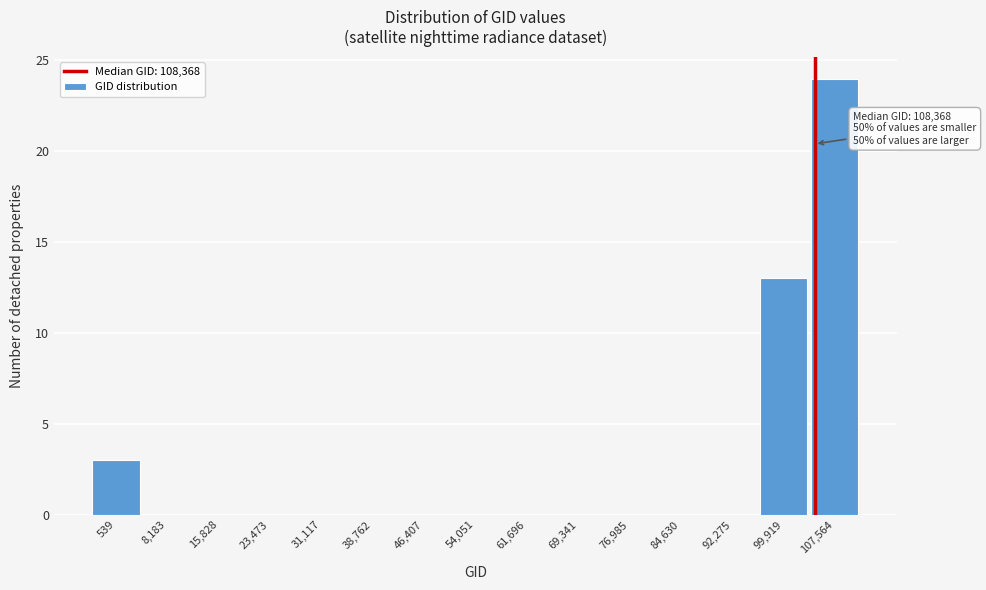

Reading left to right, what are all the values shown in this chart?

539=3	8,183=0	15,828=0	23,473=0	31,117=0	38,762=0	46,407=0	54,051=0	61,696=0	69,341=0	76,985=0	84,630=0	92,275=0	99,919=13	107,564=24